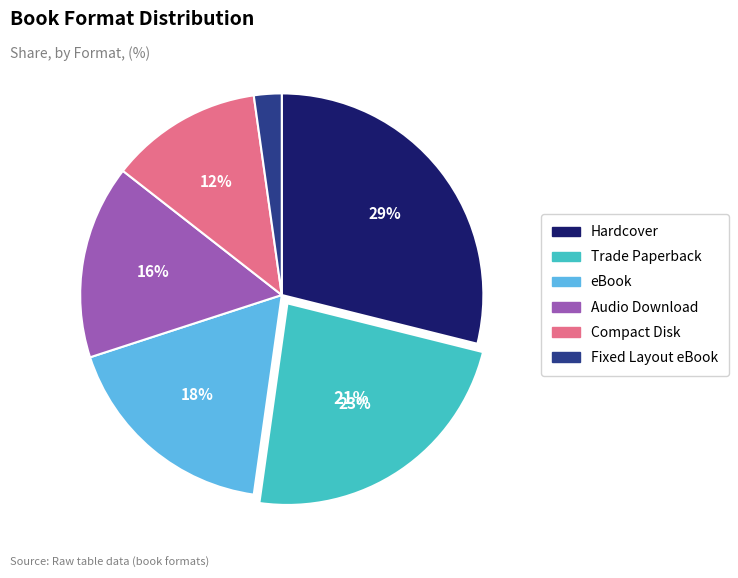

To the nearest percent, what portion does Compact Disk represent?

12%